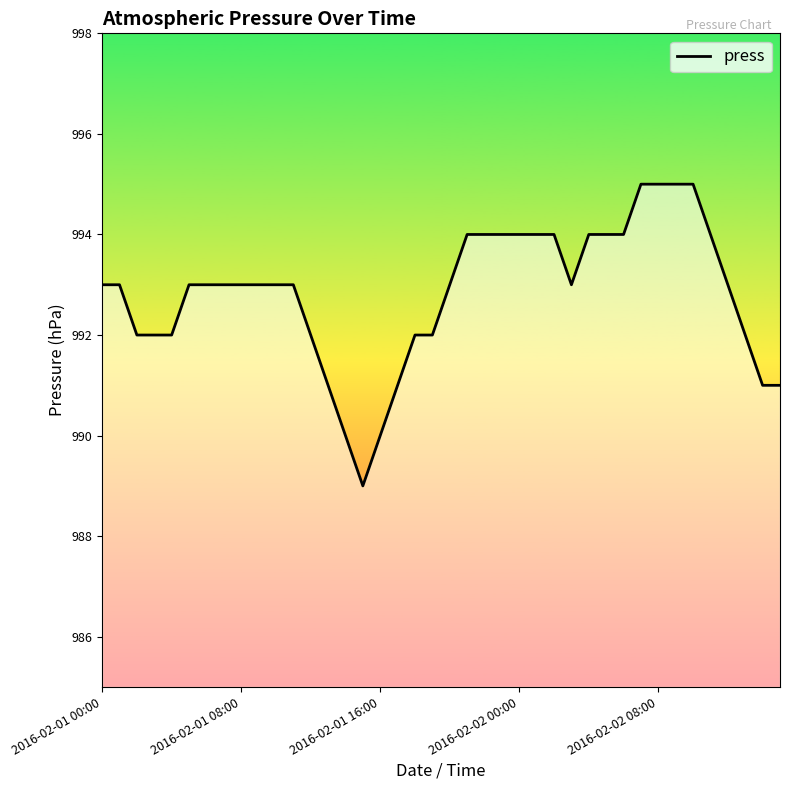

How many lines are shown in the chart?

1